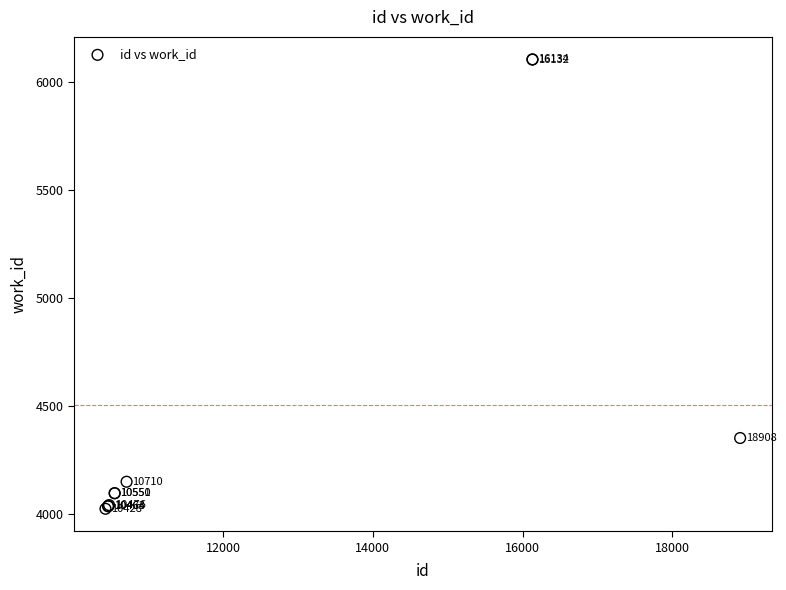

What Y value in the scatter plot is closest to 5064?

4353